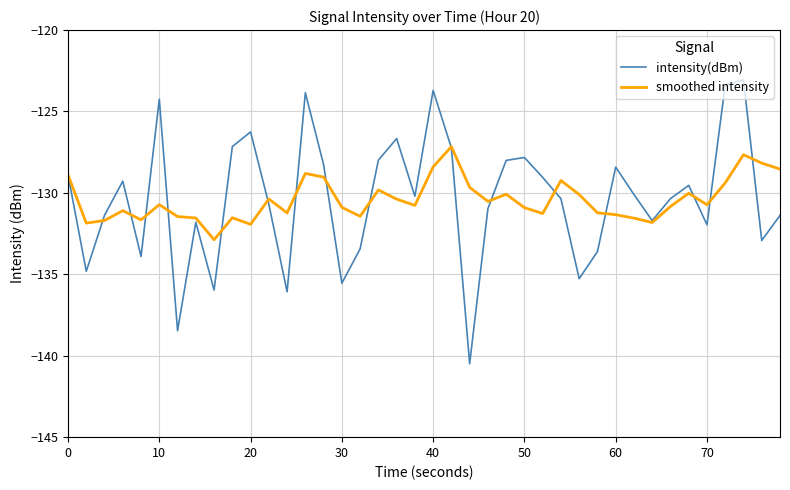

Which series has the widest spread of values?

intensity(dBm)